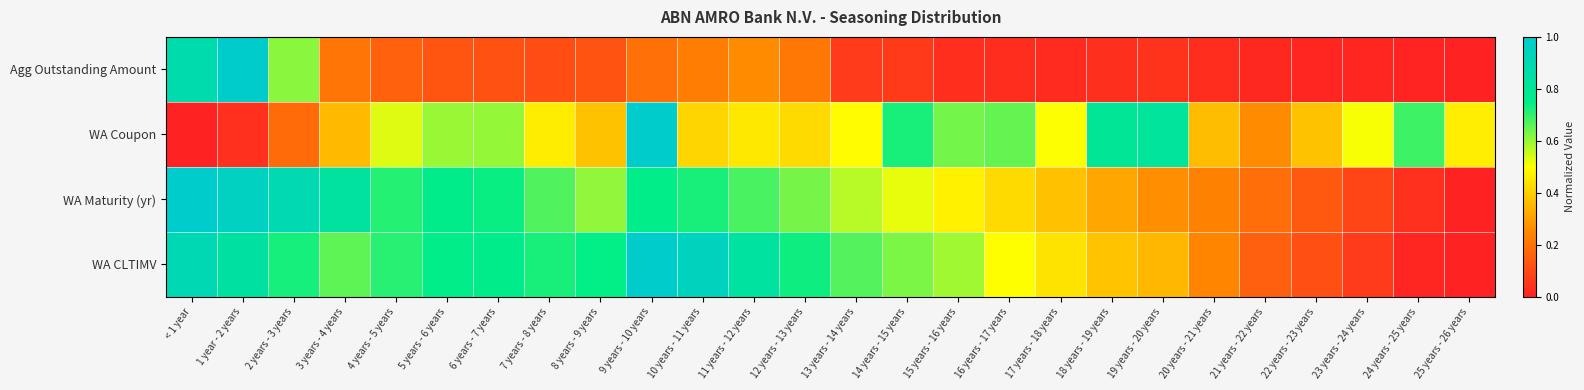

Rank the series by their maximum value, from lowest to highest.

Agg Outstanding Amount, WA Coupon, WA Maturity (yr), WA CLTIMV